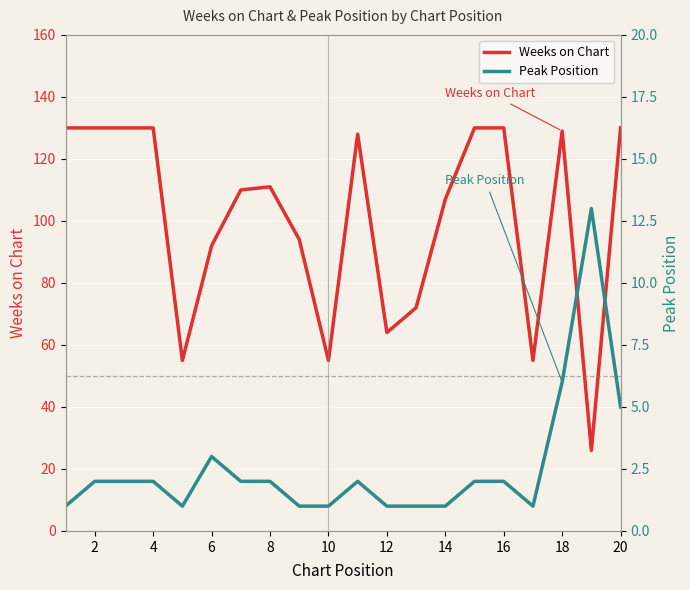

The value of Weeks on Chart at 4 is 130. True or false?

True